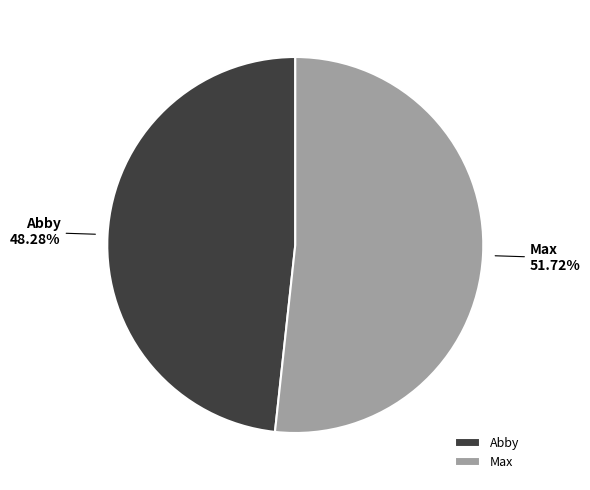

To the nearest percent, what percentage of the pie is Abby?

48%